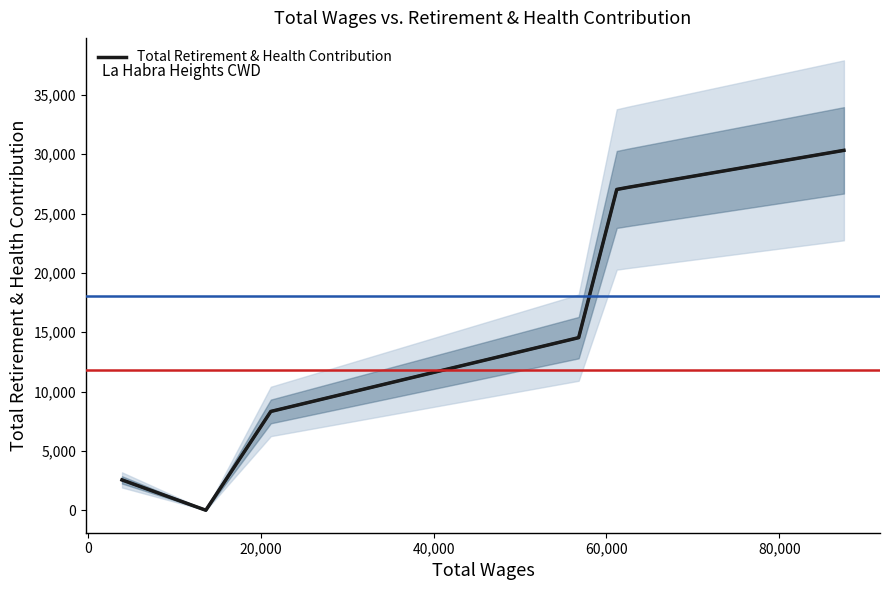

How many positive values are there?

6